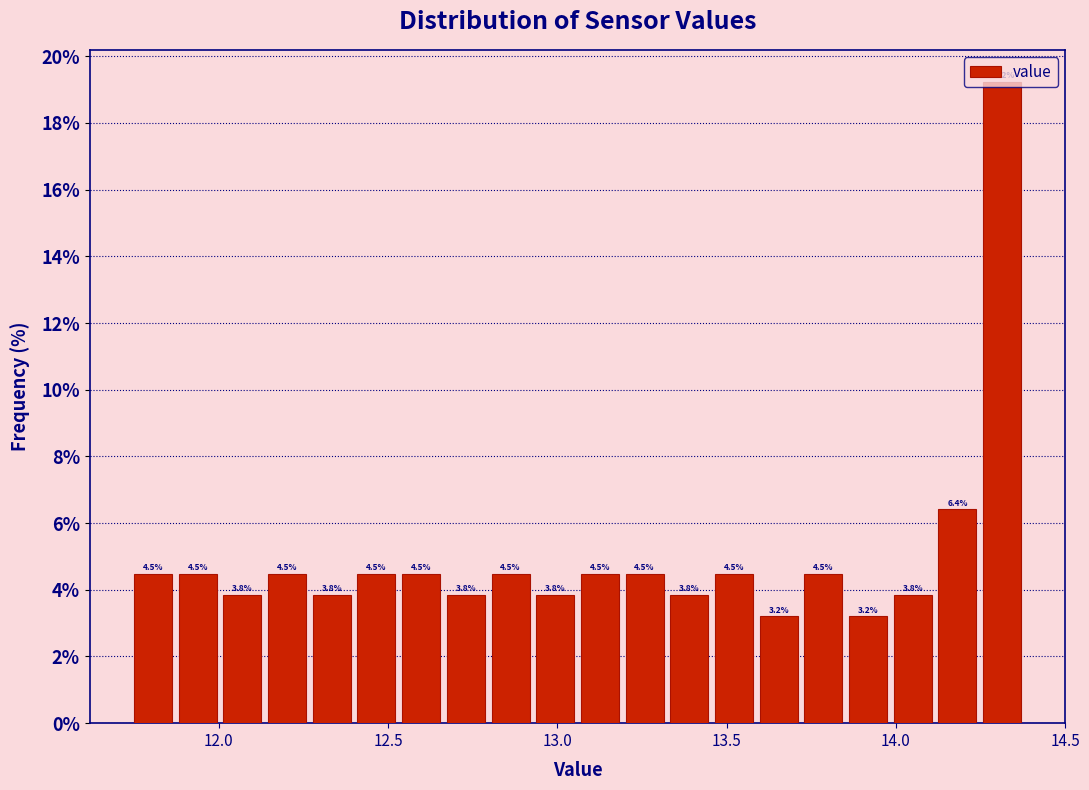

Around what value on the x-axis is the tallest bar? Give the approximate position of its centre, as read against the axis.

14.30